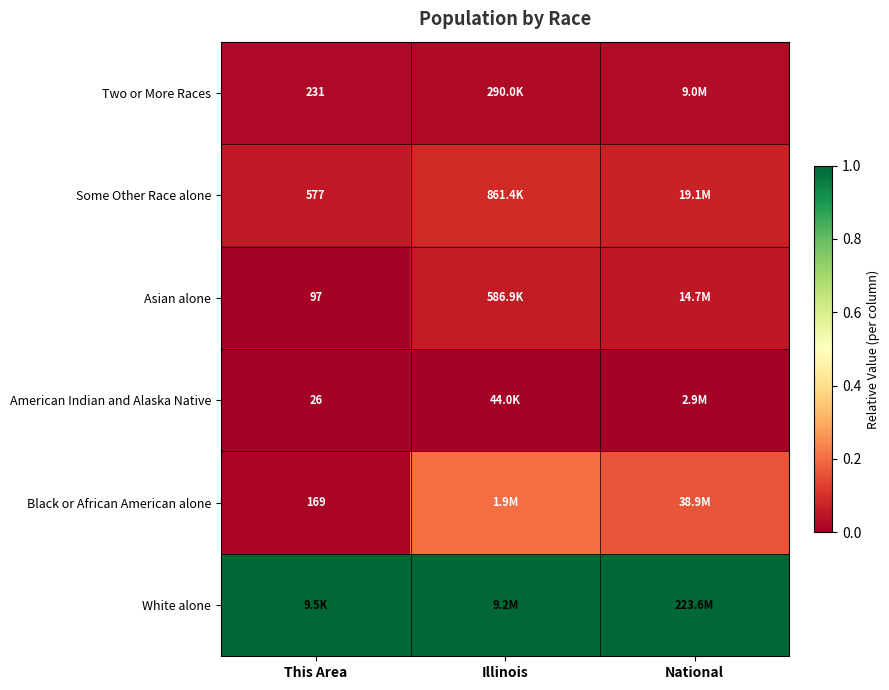

Is the value of Two or More Races at This Area greater than the value of Black or African American alone at This Area?

Yes